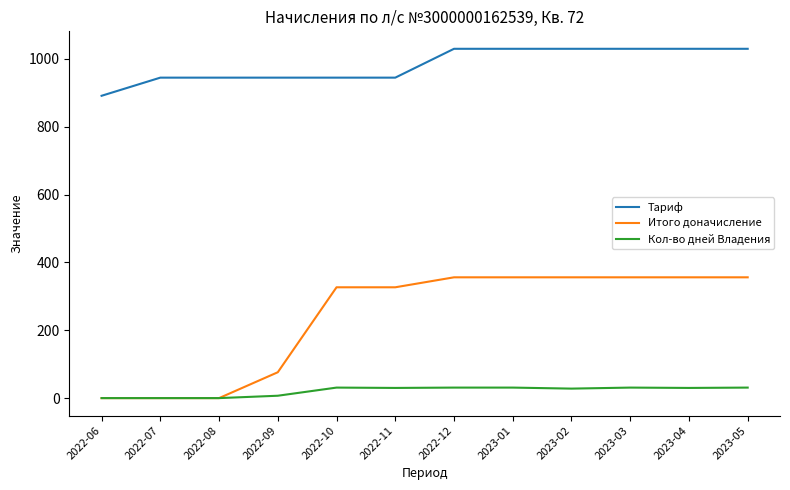

The value of Тариф at 2023-04 is 666.9. True or false?

False